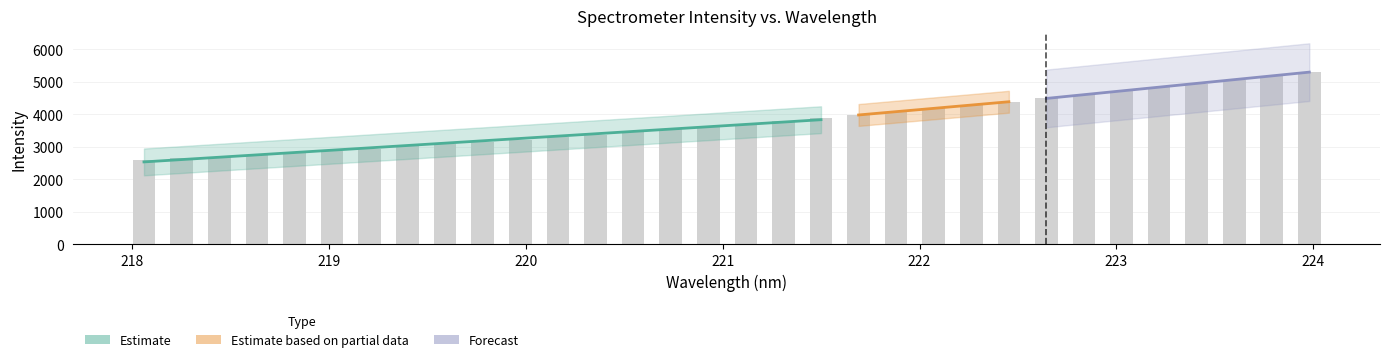

What is the label of the 17th bar from the right?

221